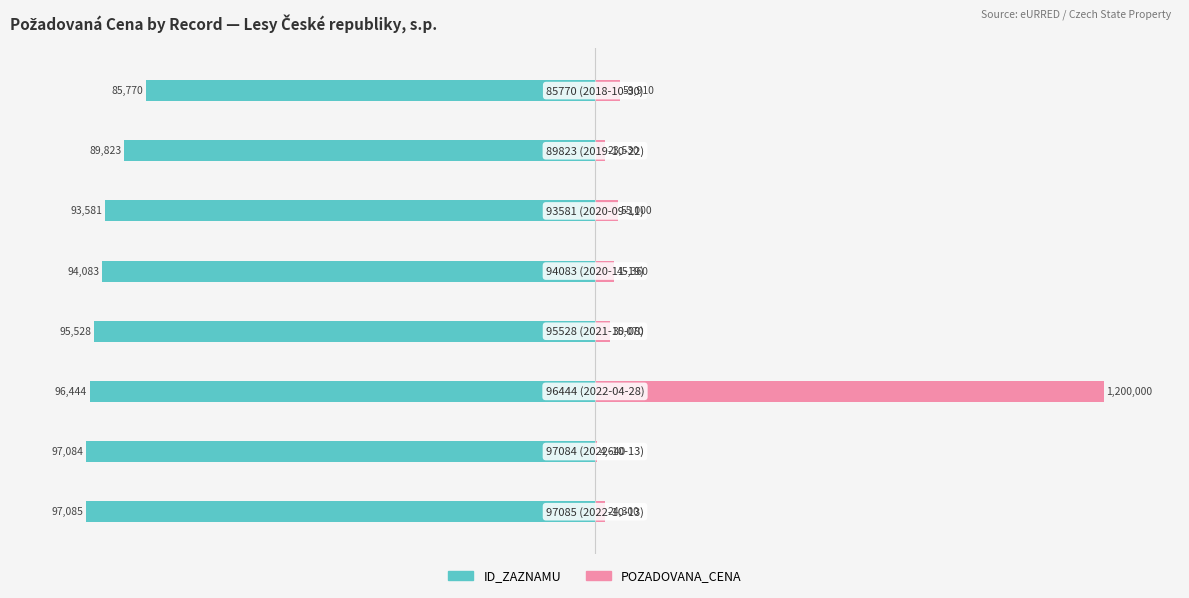

List the labels in order of ID_ZAZNAMU value, largest first.

7, 6, 5, 4, 3, 2, 1, 0